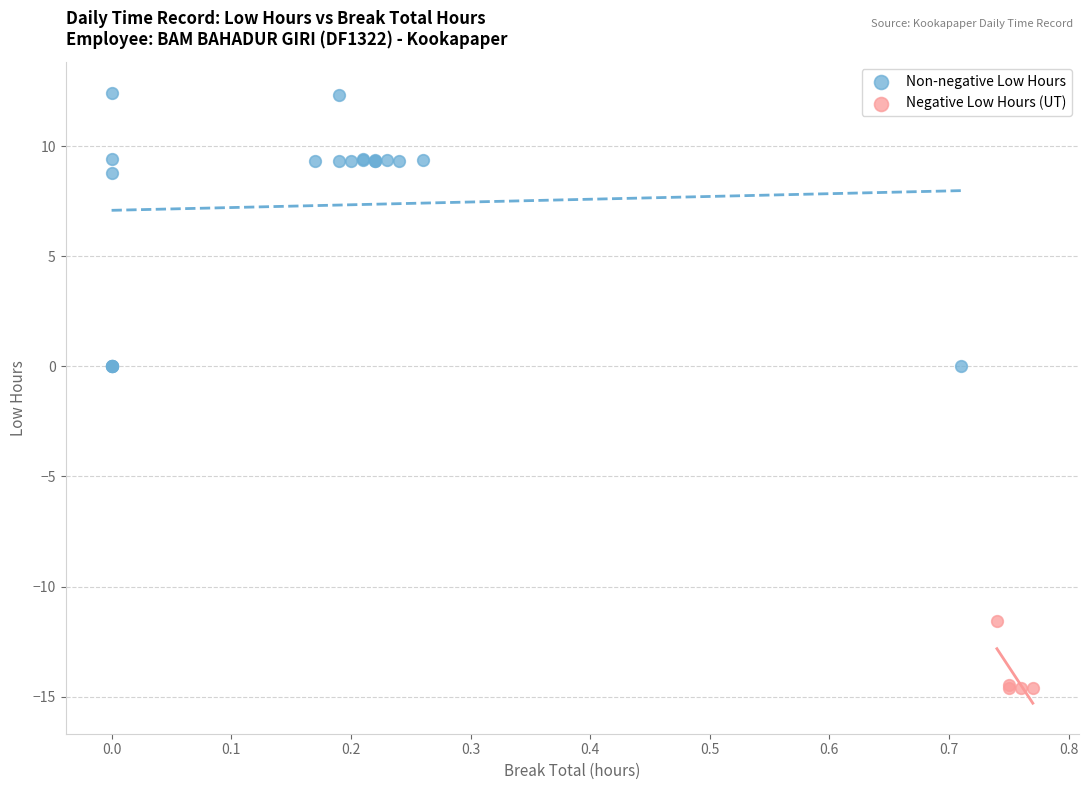

Which series contains the lowest Y value?

Negative Low Hours (UT)